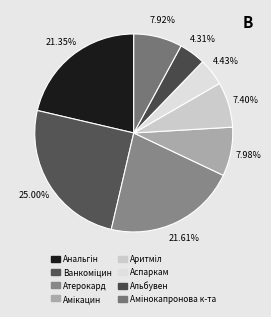

How many segments does this pie chart have?

8